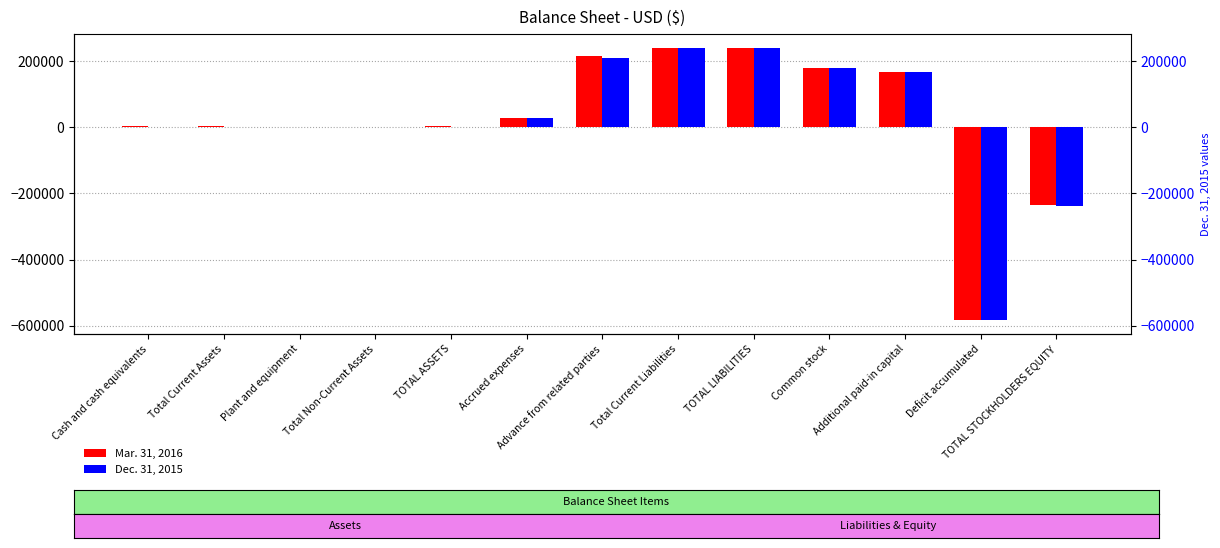

Is the value of Dec. 31, 2015 at TOTAL LIABILITIES greater than the value of Mar. 31, 2016 at TOTAL LIABILITIES?

No